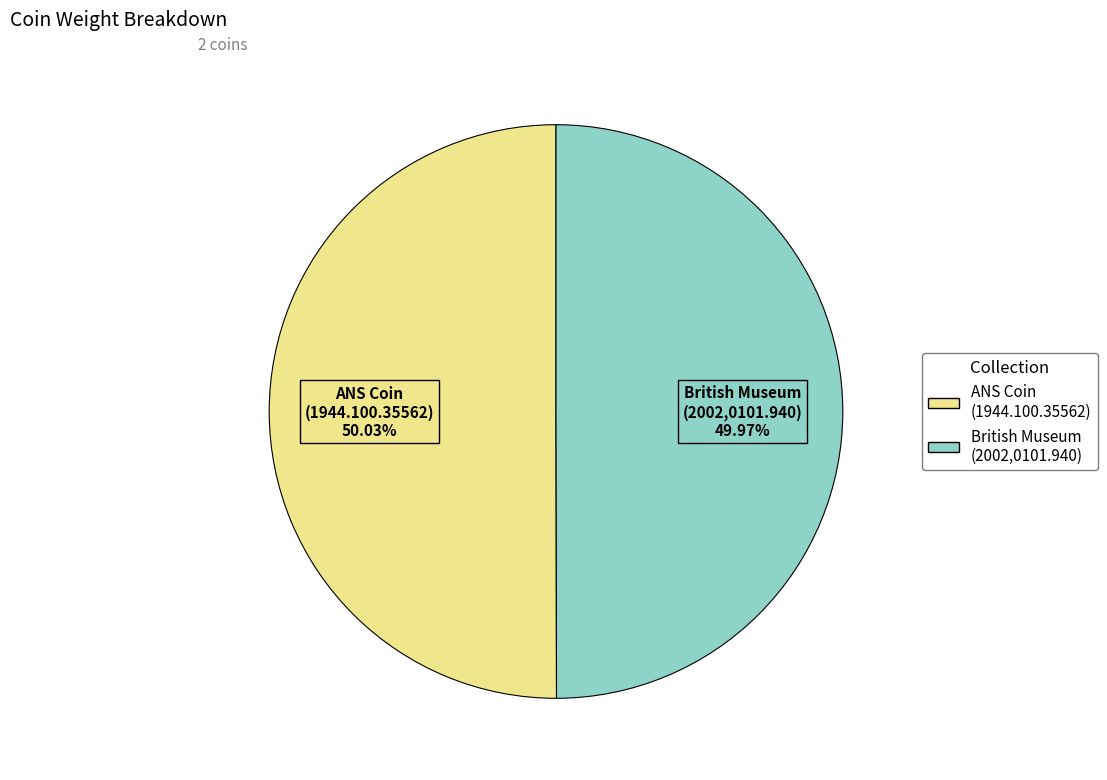

Is there any slice that represents more than half of the pie?

Yes